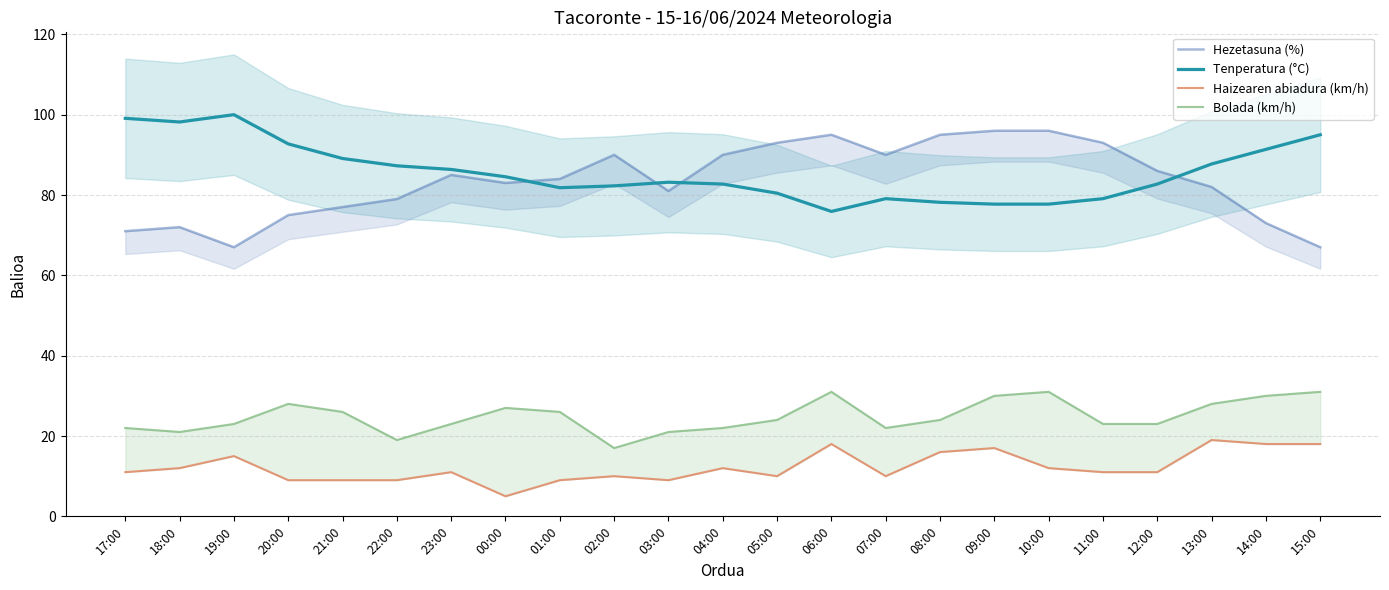

True or false: Hezetasuna (%) and Bolada (km/h) cross at least once.

False